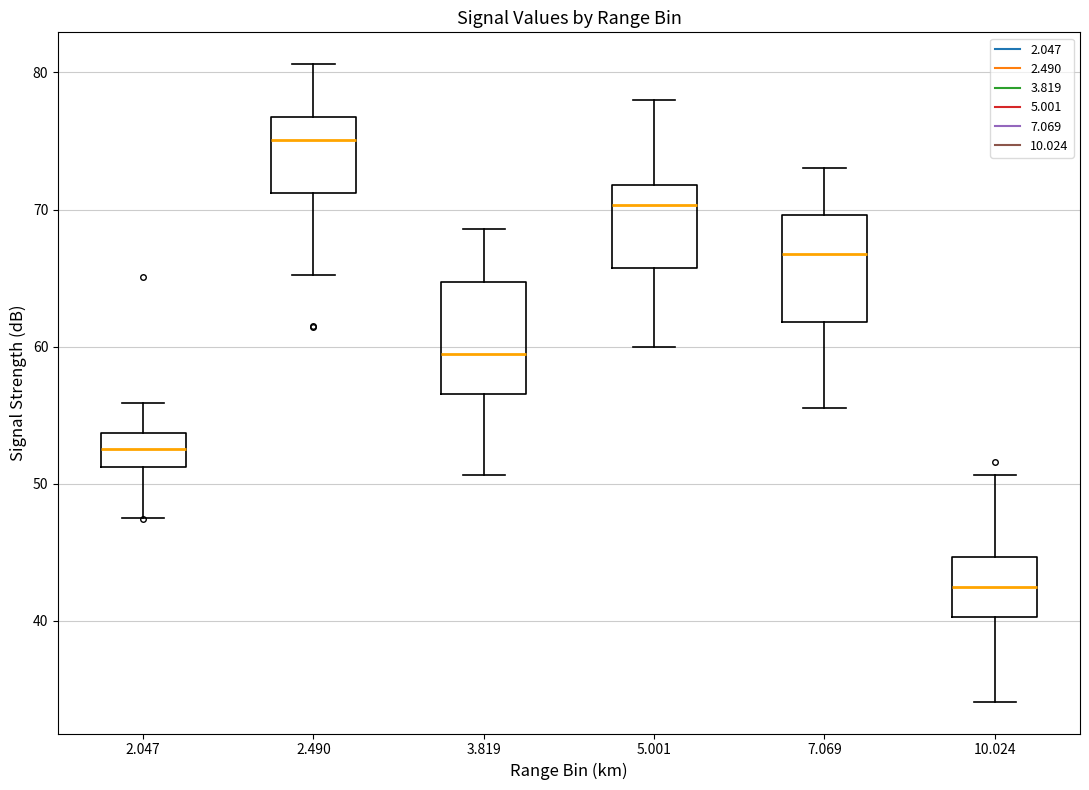

Reading left to right, read every box against the y-axis: the position of its median line, the range the box covers, and the ends of its whiskers. The values are not printed on the chart, so give them approximately, as read against the axis.

2.047: median 53, box 51 to 54, whiskers 48 to 56
2.490: median 75, box 71 to 77, whiskers 65 to 81
3.819: median 59, box 57 to 65, whiskers 51 to 69
5.001: median 70, box 66 to 72, whiskers 60 to 78
7.069: median 67, box 62 to 70, whiskers 56 to 73
10.024: median 42, box 40 to 45, whiskers 34 to 51